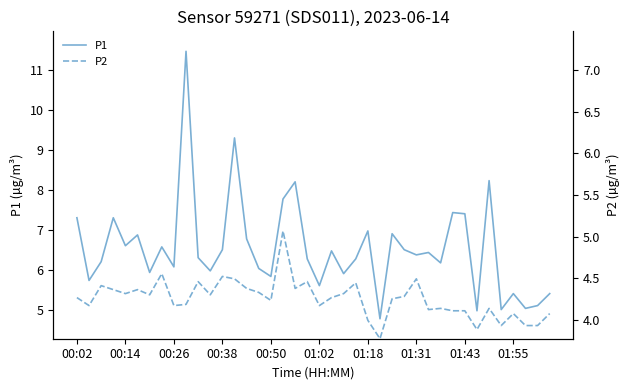

Between 25 and 26, which is larger?

26